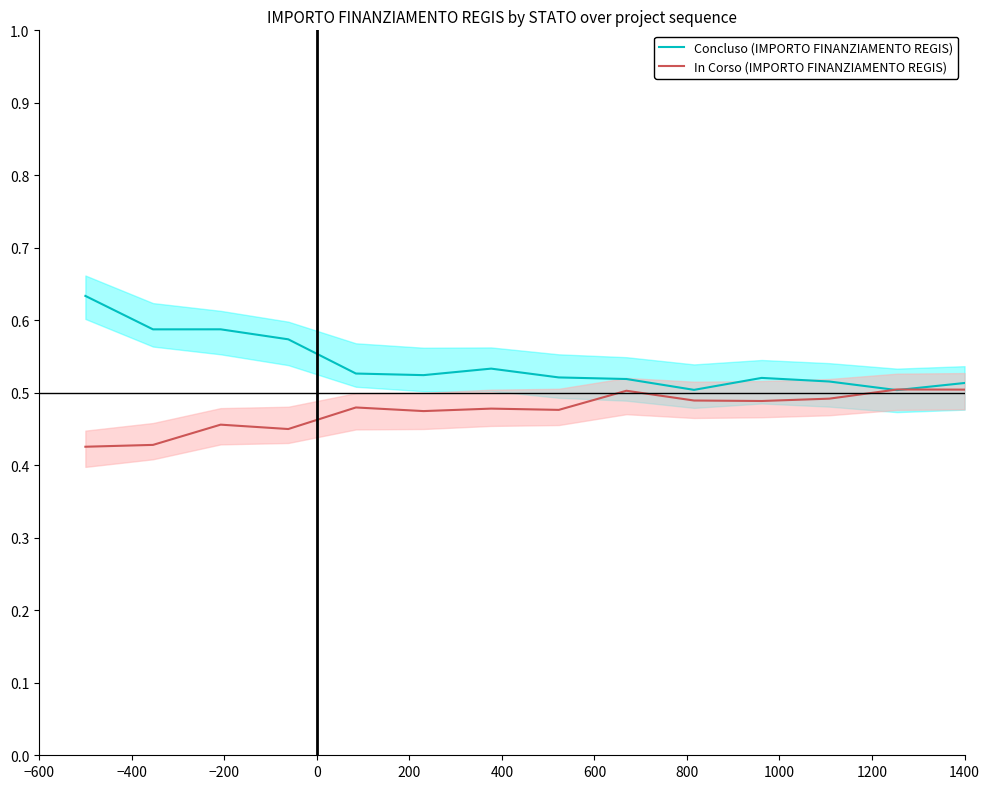

At which category does In Corso (IMPORTO FINANZIAMENTO REGIS) reach its first local peak?

−200